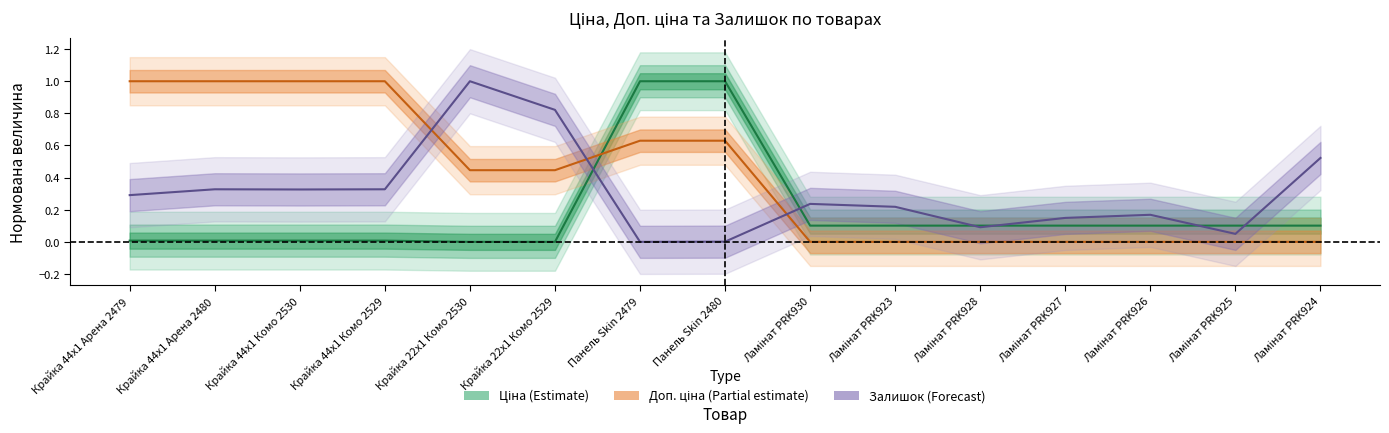

Does the chart display data point markers on the line(s)?

No